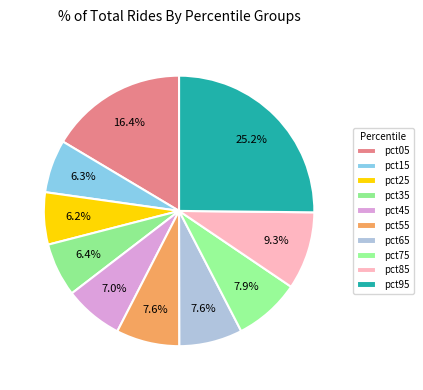

How many segments does this pie chart have?

10